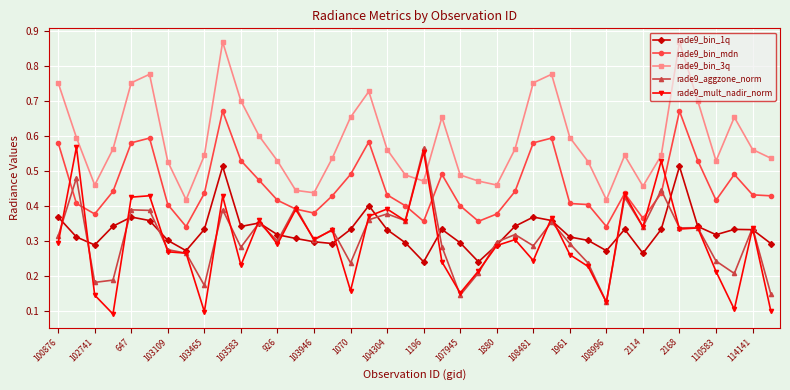

How many rade9_bin_3q values are between 0 and 1?

40